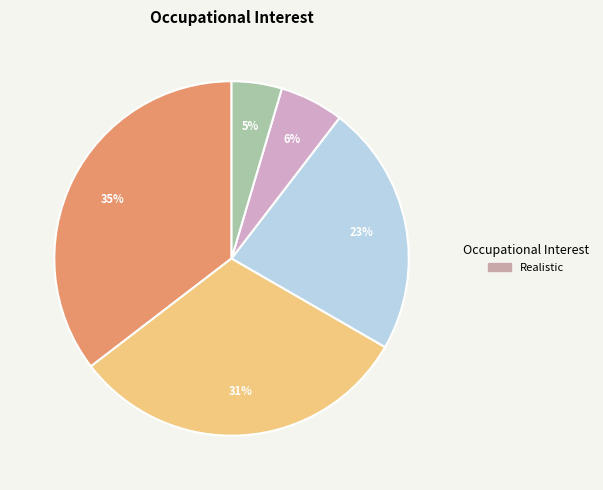

Is there any slice that represents more than half of the pie?

No